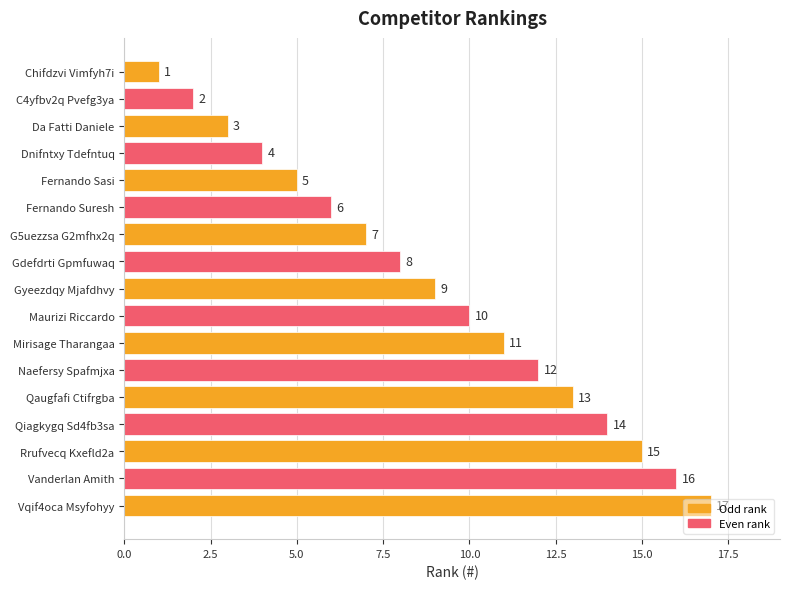

List the labels in order of value, largest first.

Vqif4oca Msyfohyy, Vanderlan Amith, Rrufvecq Kxefld2a, Qiagkygq Sd4fb3sa, Qaugfafi Ctifrgba, Naefersy Spafmjxa, Mirisage Tharangaa, Maurizi Riccardo, Gyeezdqy Mjafdhvy, Gdefdrti Gpmfuwaq, G5uezzsa G2mfhx2q, Fernando Suresh, Fernando Sasi, Dnifntxy Tdefntuq, Da Fatti Daniele, C4yfbv2q Pvefg3ya, Chifdzvi Vimfyh7i